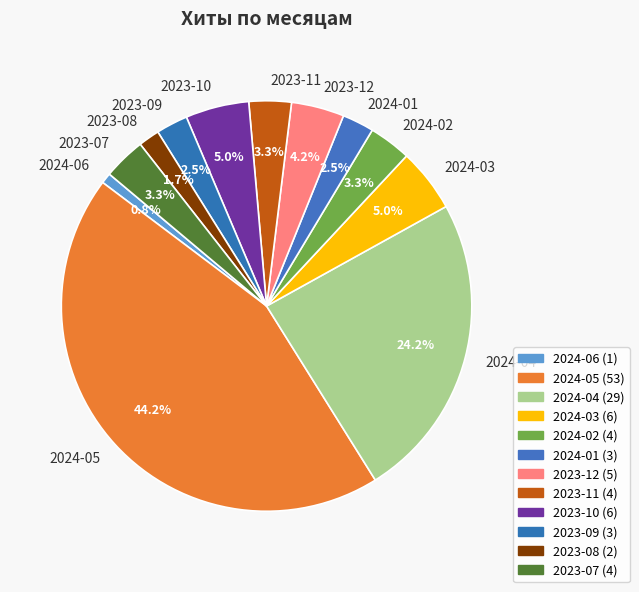

What percentage do 2023-09 and 2024-04 together represent?

26.7%